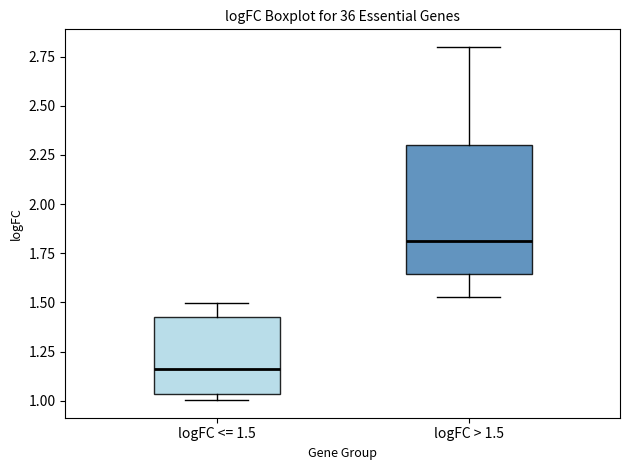

Which box's median line is the highest?

logFC > 1.5